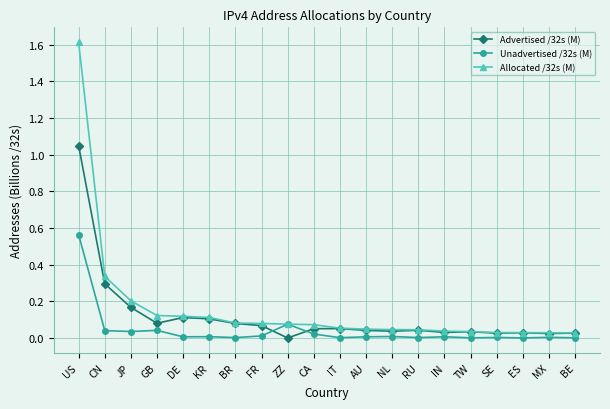

What is the label of the 13th point from the left?

NL